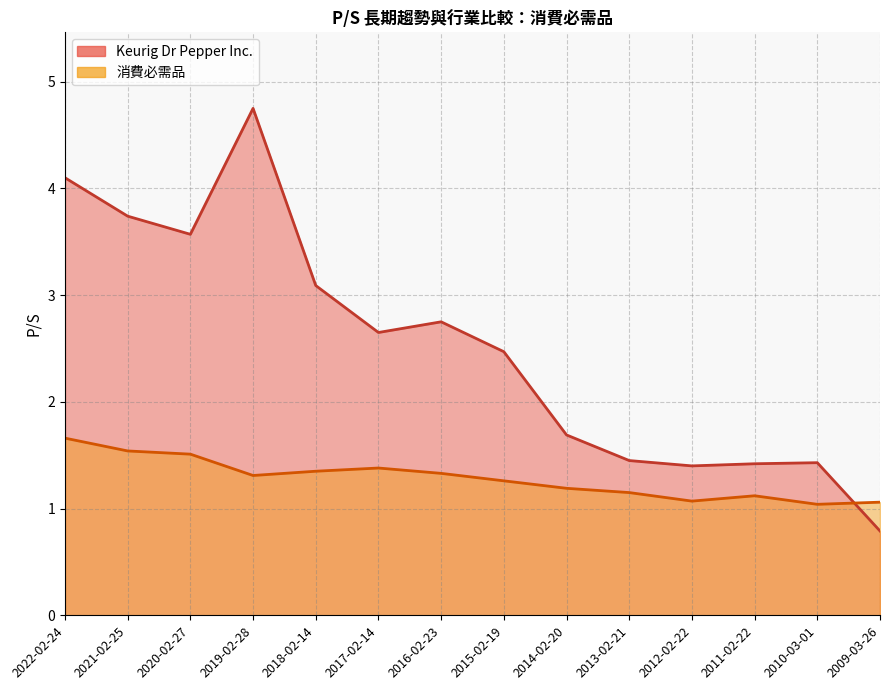

Where do 消費必需品 and Keurig Dr Pepper Inc. first cross each other?

2010-03-01 and 2009-03-26